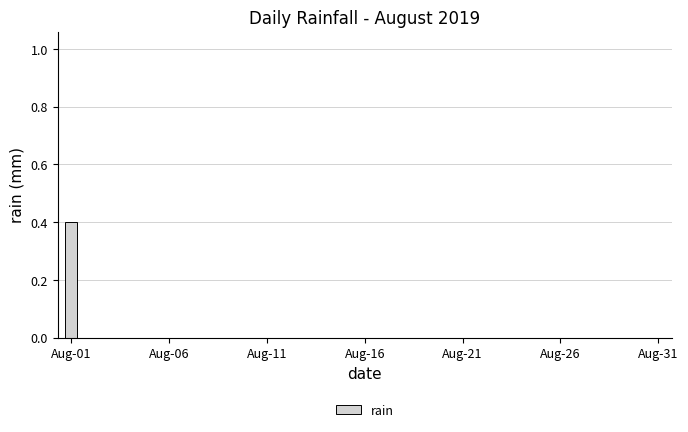

What is the sum of all values?

0.4